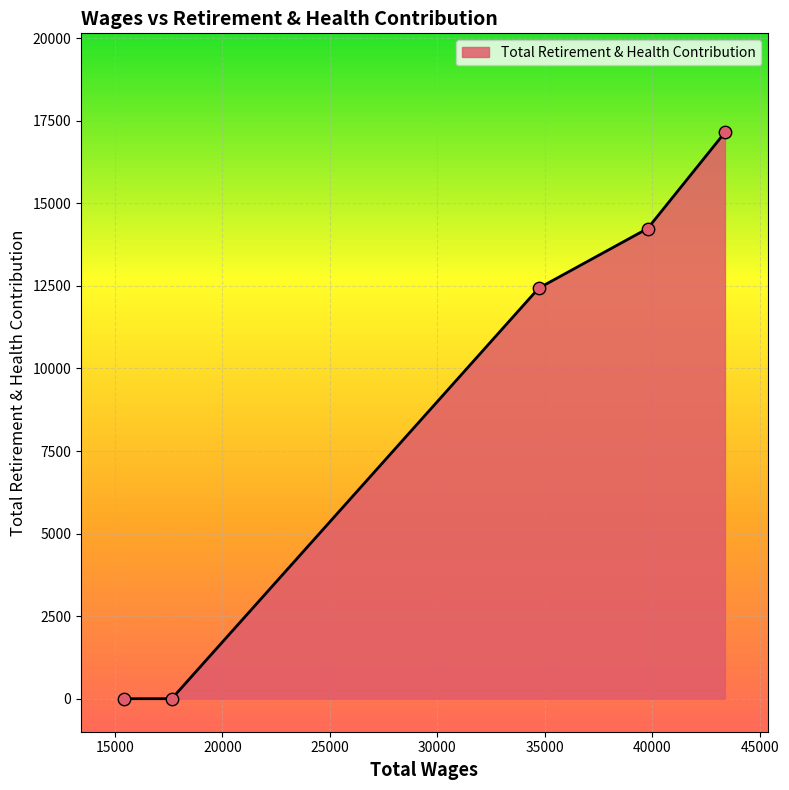

True or false: there are more than 0 points higher than both neighbors.

False